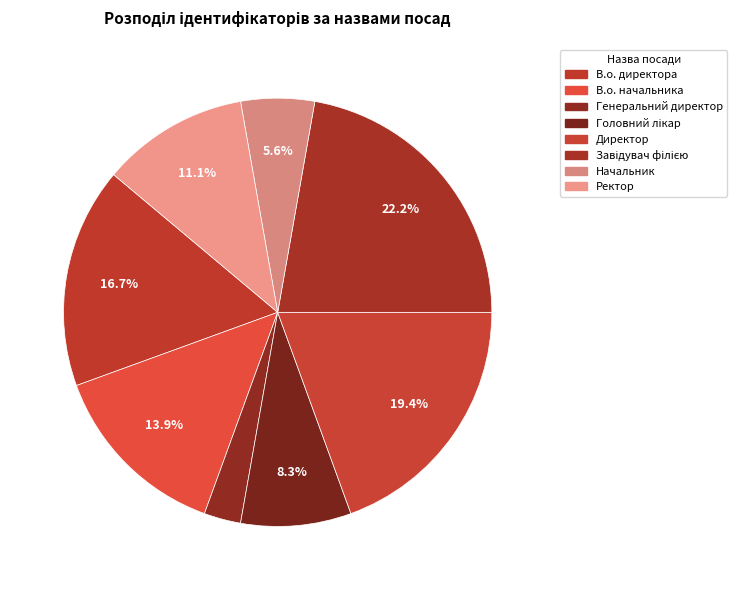

How many segments does this pie chart have?

8